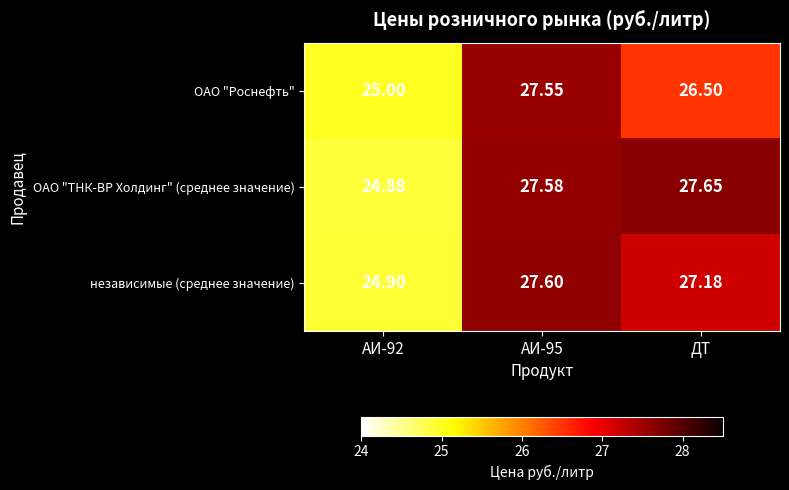

Is the value of независимые (среднее значение) at АИ-95 greater than the value of ОАО "ТНК-ВР Холдинг" (среднее значение) at АИ-92?

Yes